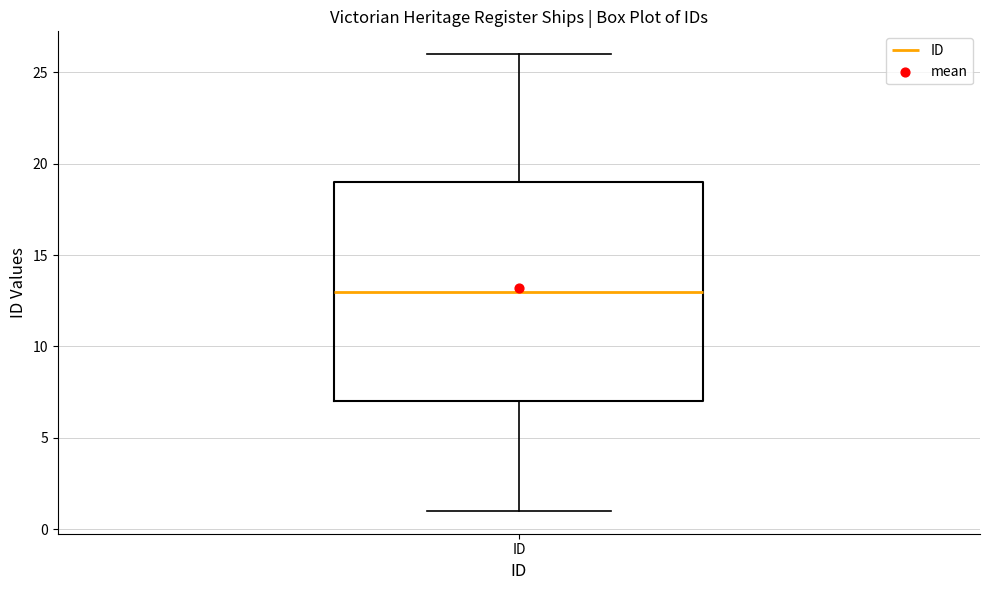

Transcribe this box plot: give where the median line is, the range the box spans, and where the two whiskers end, as read against the y-axis. The values are not printed on the chart, so give them approximately, as read against the axis.

median 13, box 7 to 19, whiskers 1 to 26